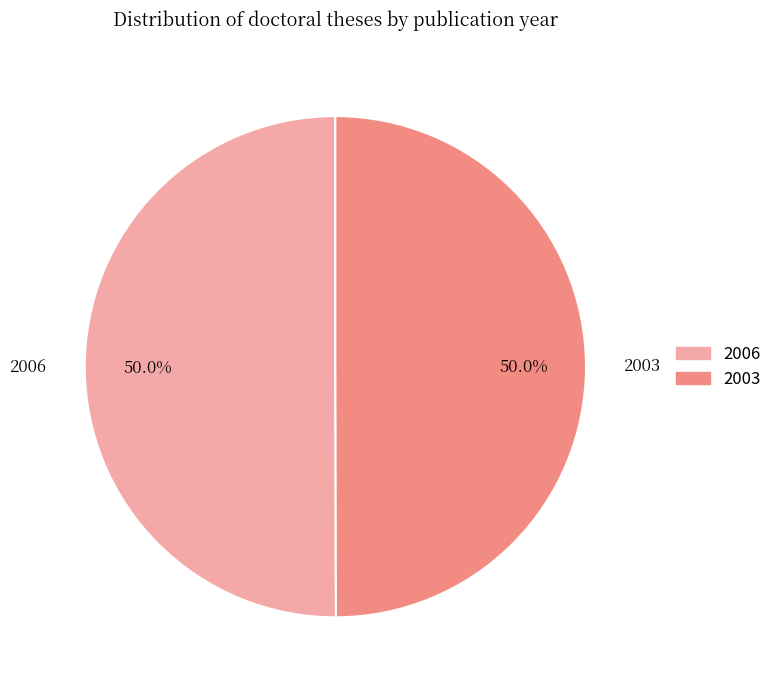

What percentage is the 2006 slice, to the nearest percent?

50%